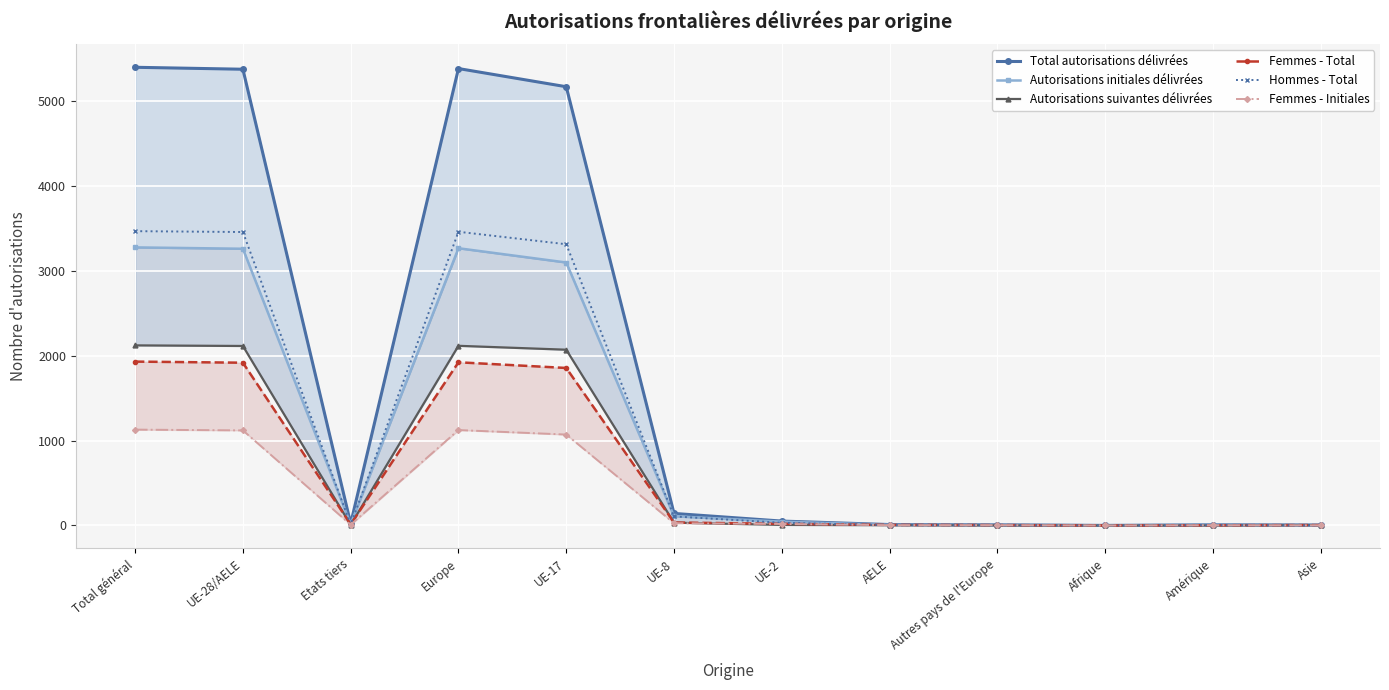

True or false: Autorisations initiales délivrées and Femmes - Total cross at least once.

True